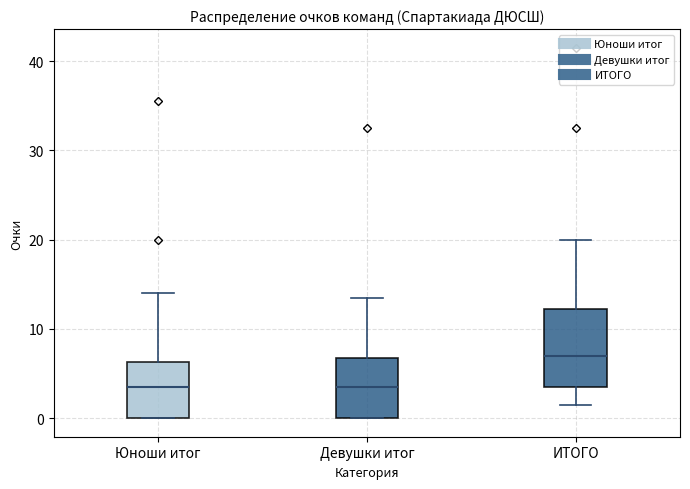

Where is the lower edge of the box for Юноши итог on the y-axis? The values are not printed on the chart, so give them approximately, as read against the axis.

0